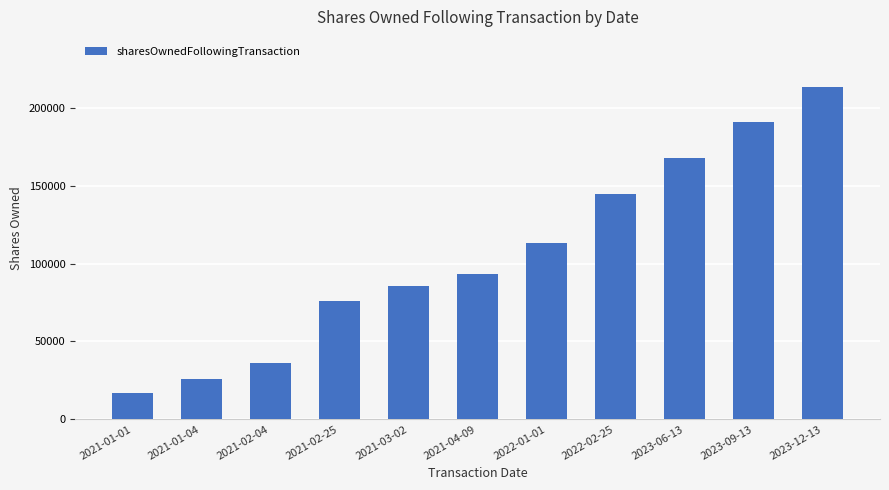

How many data points does each series have?

11